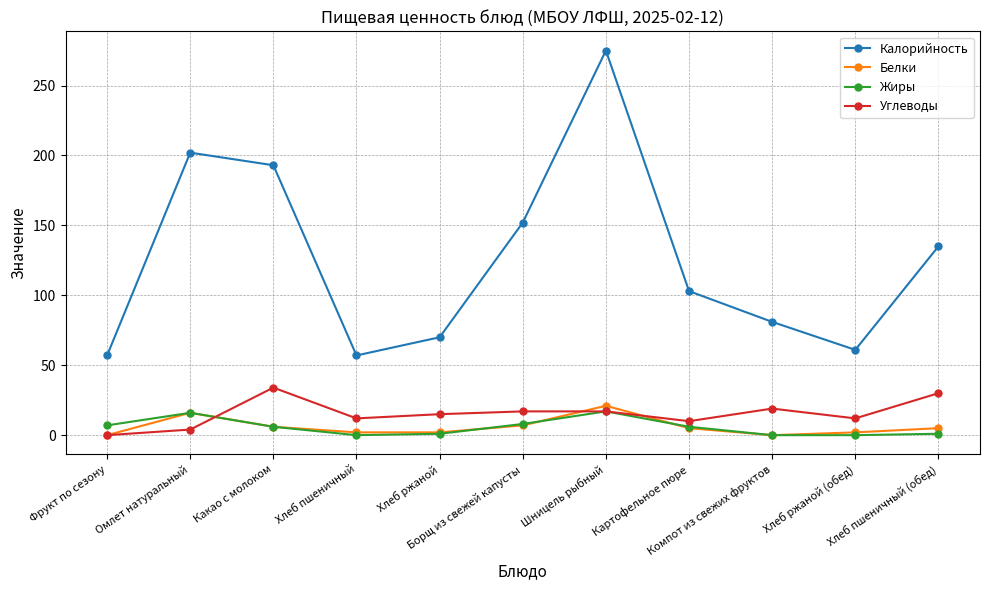

How many interior local valleys does the Калорийность series have?

2